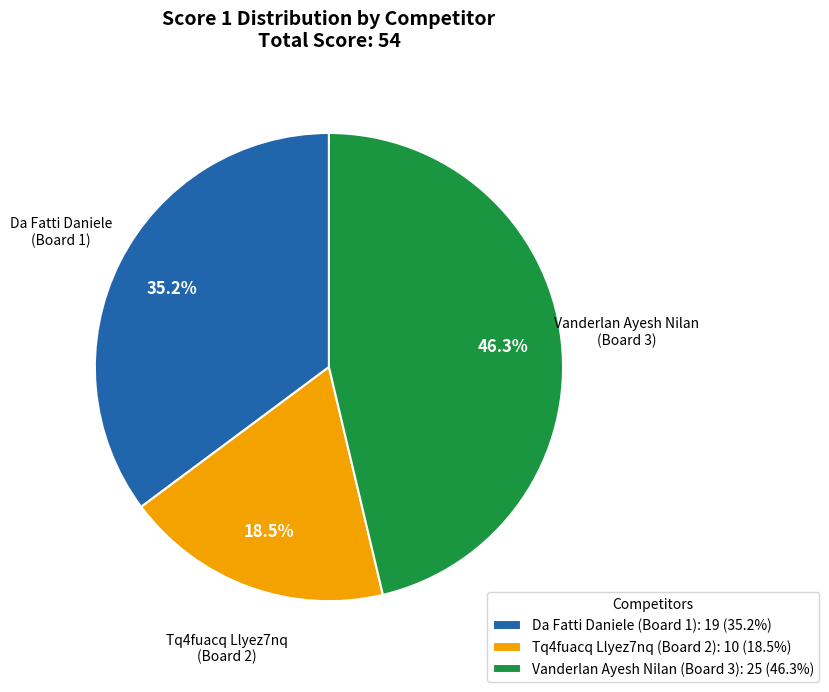

To the nearest percent, what is the difference between the Tq4fuacq Llyez7nq (Board 2) and Vanderlan Ayesh Nilan (Board 3) slice percentages?

28%